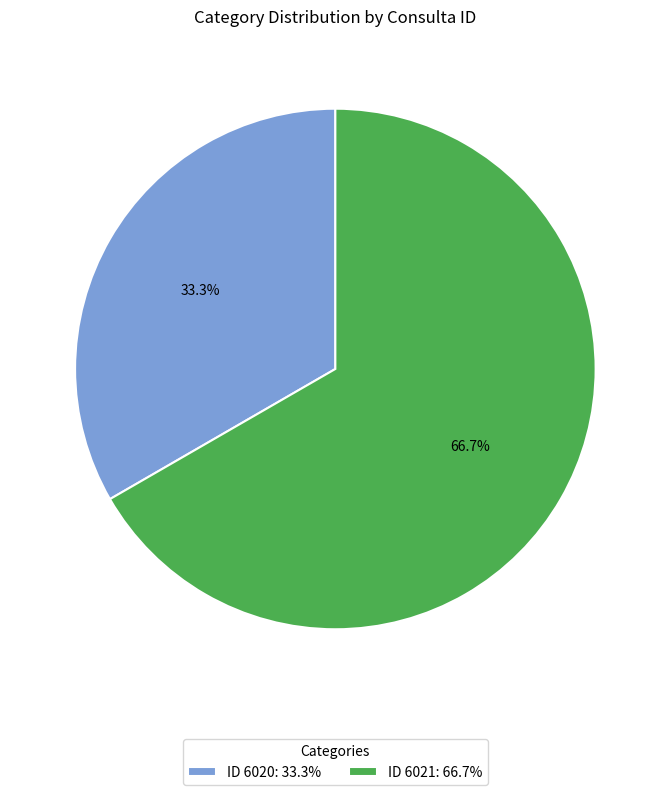

What percentage do ID 6020: 33.3% and ID 6021: 66.7% together represent?

100.0%